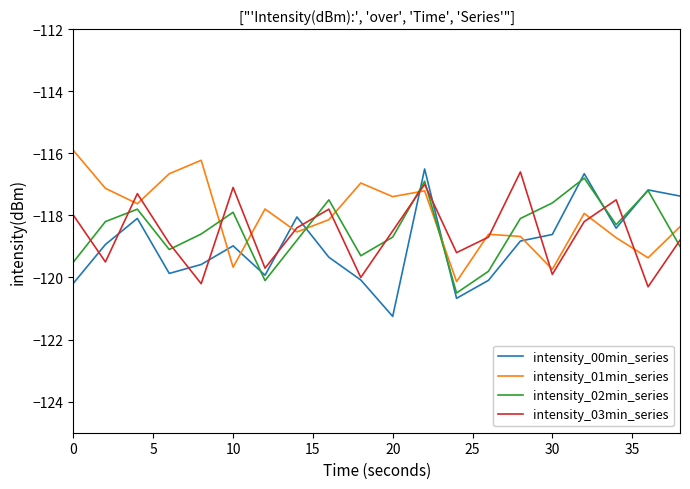

Which series has the widest spread of values?

intensity_00min_series